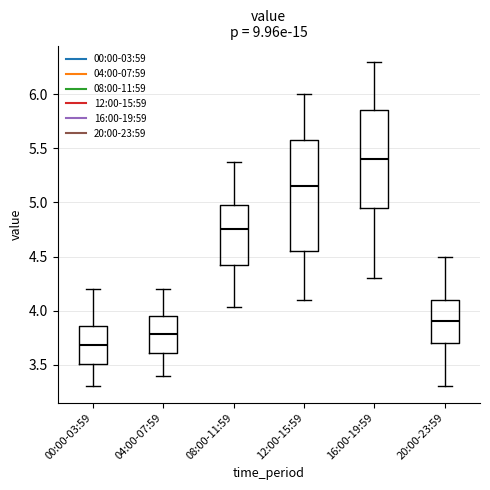

Reading left to right, transcribe this box plot: for each box, give where its median line is, the range the box spans, and where its two whiskers end, as read against the y-axis. The values are not printed on the chart, so give them approximately, as read against the axis.

00:00-03:59: median 3.70, box 3.50 to 3.85, whiskers 3.30 to 4.20
04:00-07:59: median 3.80, box 3.60 to 3.95, whiskers 3.40 to 4.20
08:00-11:59: median 4.75, box 4.45 to 5.00, whiskers 4.05 to 5.35
12:00-15:59: median 5.15, box 4.55 to 5.60, whiskers 4.10 to 6.00
16:00-19:59: median 5.40, box 4.95 to 5.85, whiskers 4.30 to 6.30
20:00-23:59: median 3.90, box 3.70 to 4.10, whiskers 3.30 to 4.50